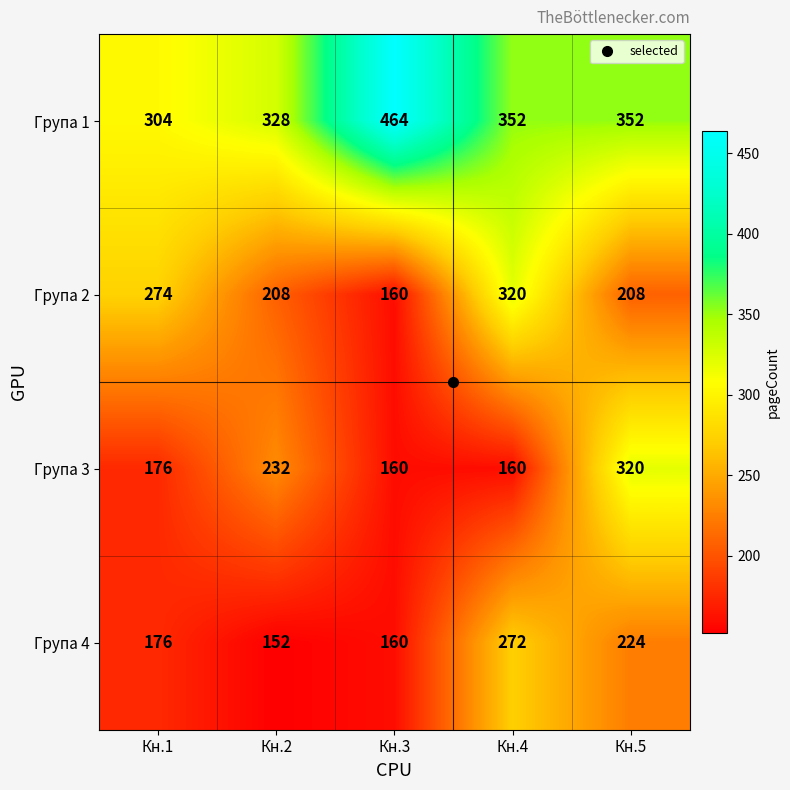

What is the total value across all series at Кн.2?

920